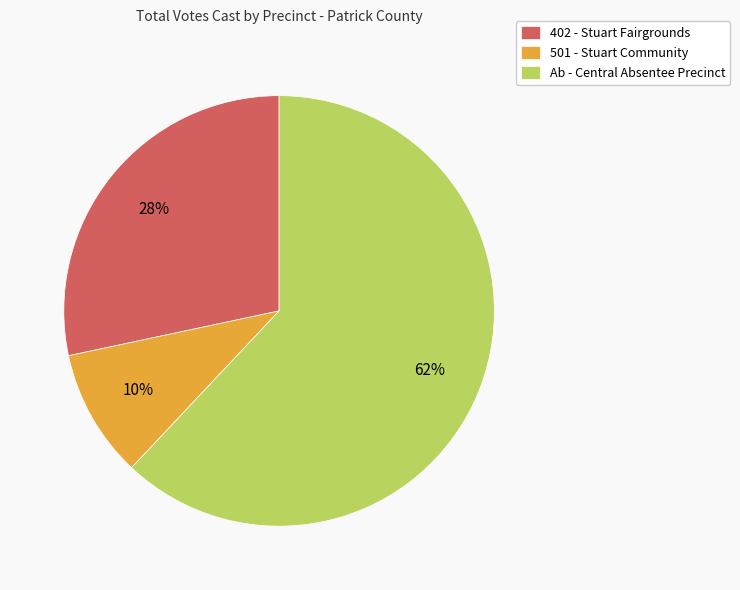

Do 501 - Stuart Community and Ab - Central Absentee Precinct together represent more than half of the pie?

Yes